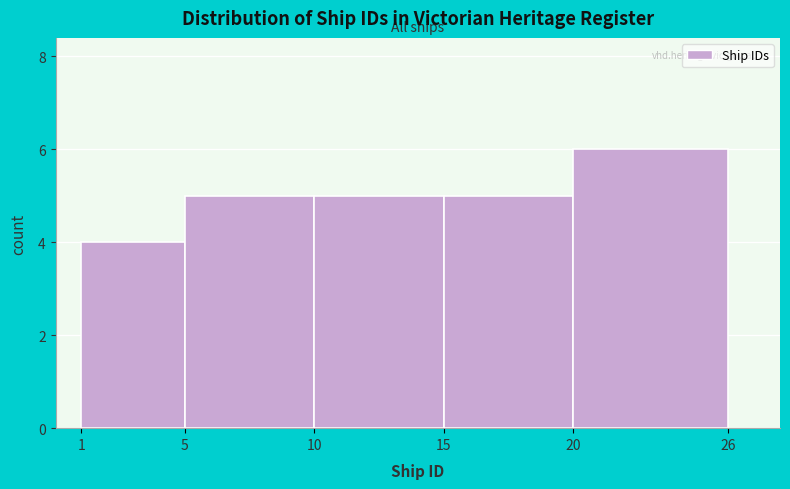

Reading left to right, list every bar in this chart as the range it spans on the x-axis followed by its height. The values are not printed on the chart, so give them approximately, as read against the axis.

1 to 5: 4
5 to 10: 5
10 to 15: 5
15 to 20: 5
20 to 26: 6